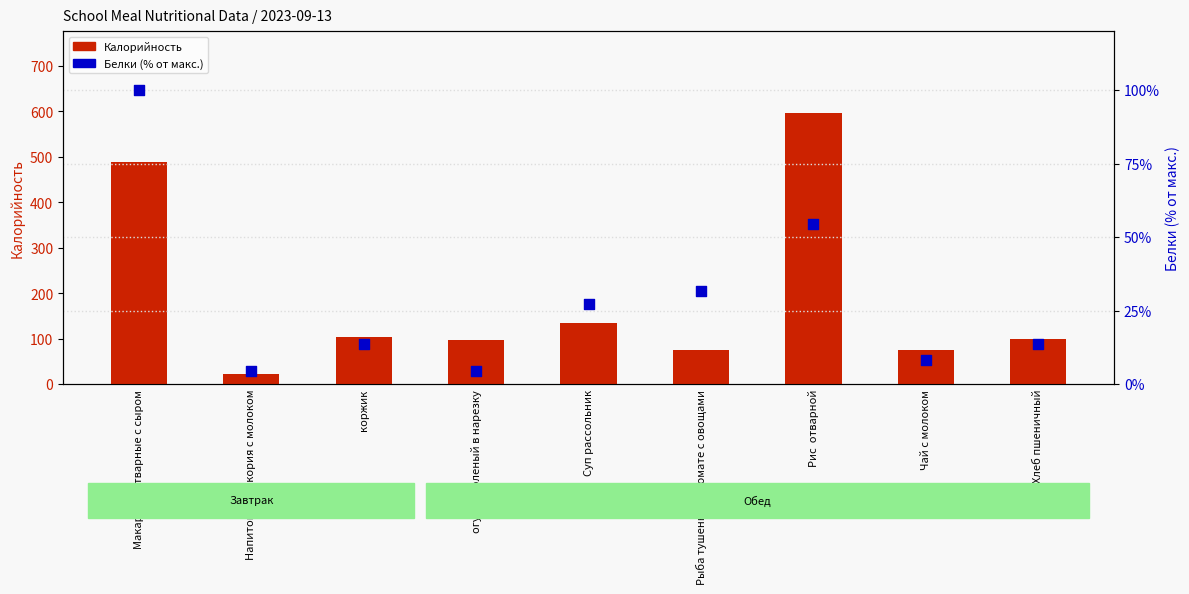

Which series contains the lowest Y value?

Белки (% от макс.)